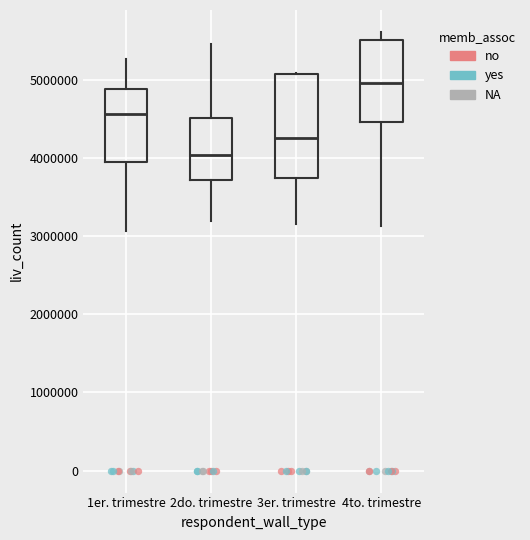

Which box is the tallest, from its lower edge to its upper edge?

3er. trimestre